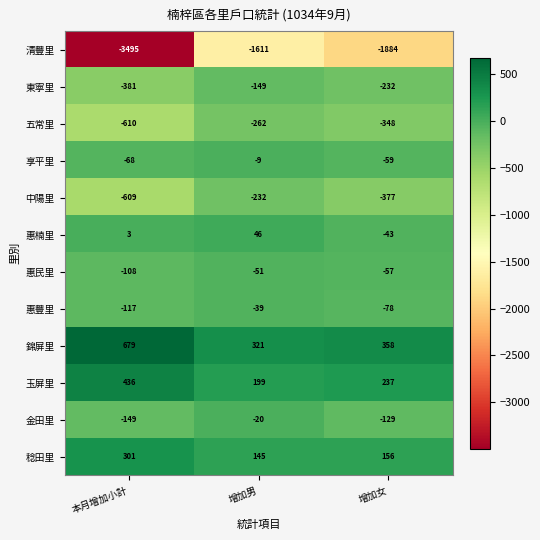

What is the approximate value of 中陽里 at 本月增加小計?

-609